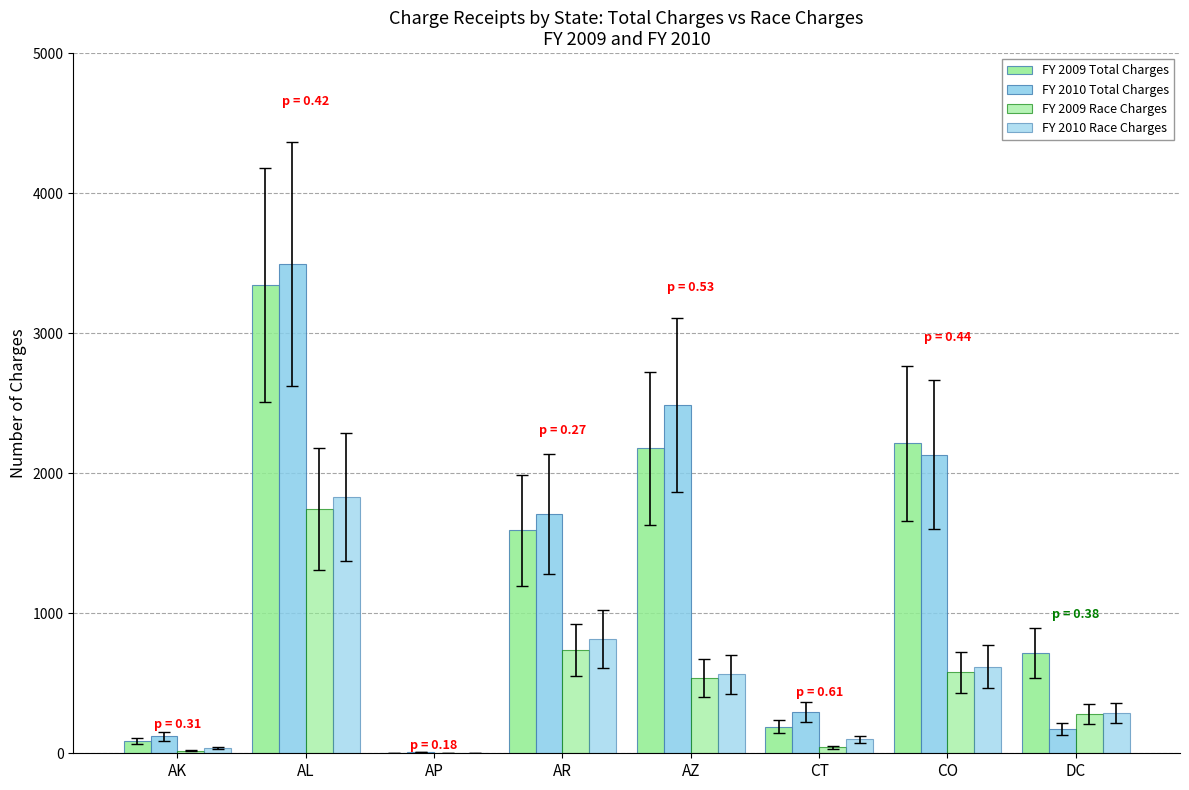

Rank the categories by FY 2010 Race Charges value from lowest to highest.

AP, AK, CT, DC, AZ, CO, AR, AL